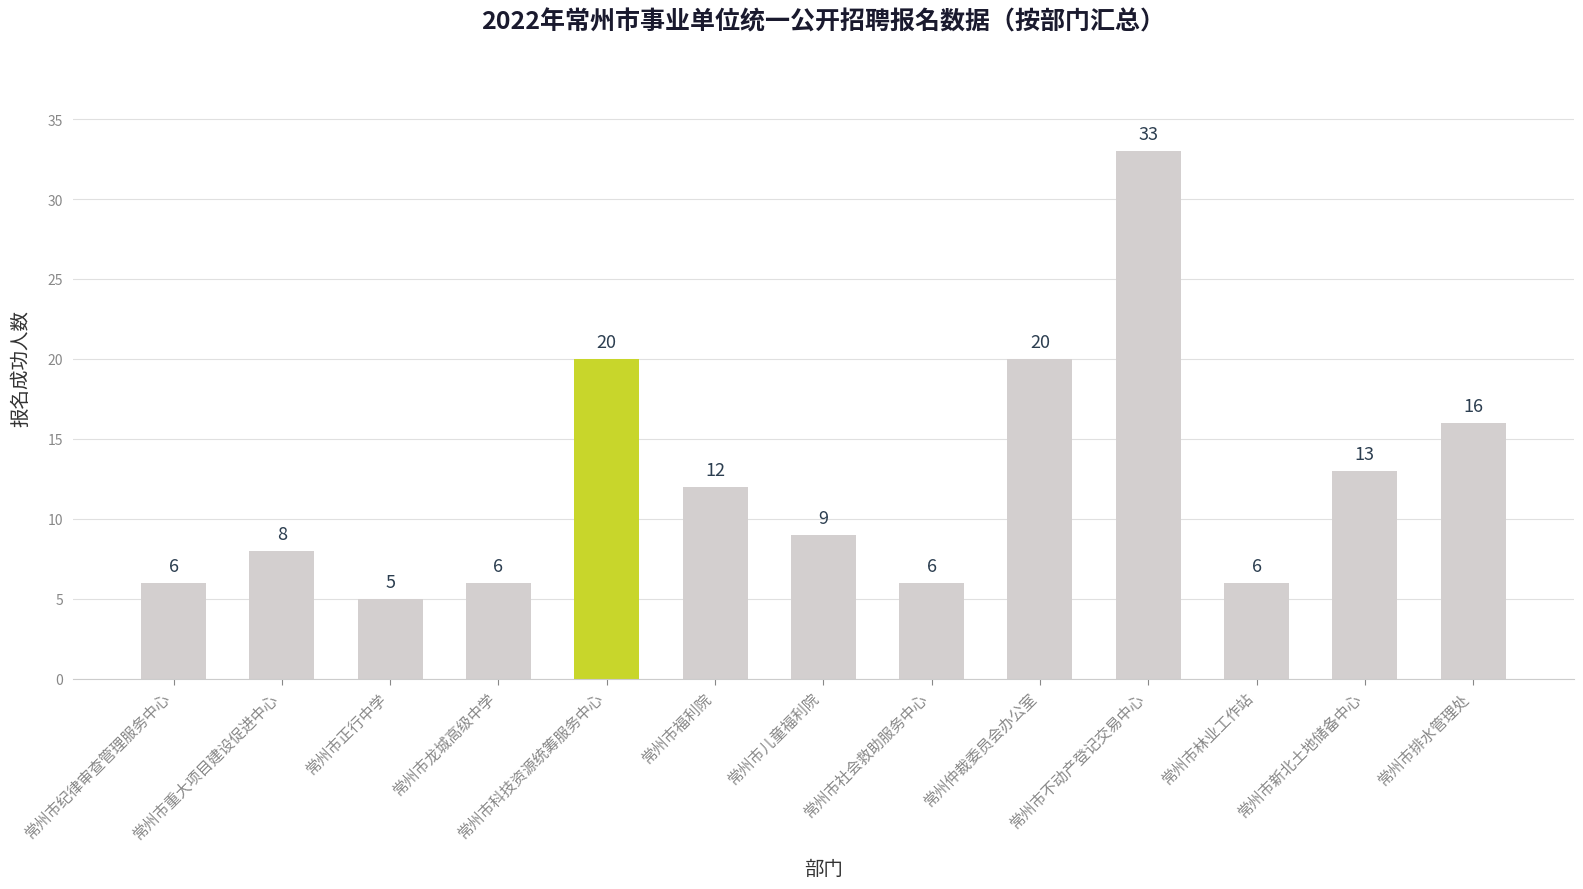

Between 常州市儿童福利院 and 常州市社会救助服务中心, which is larger?

常州市儿童福利院